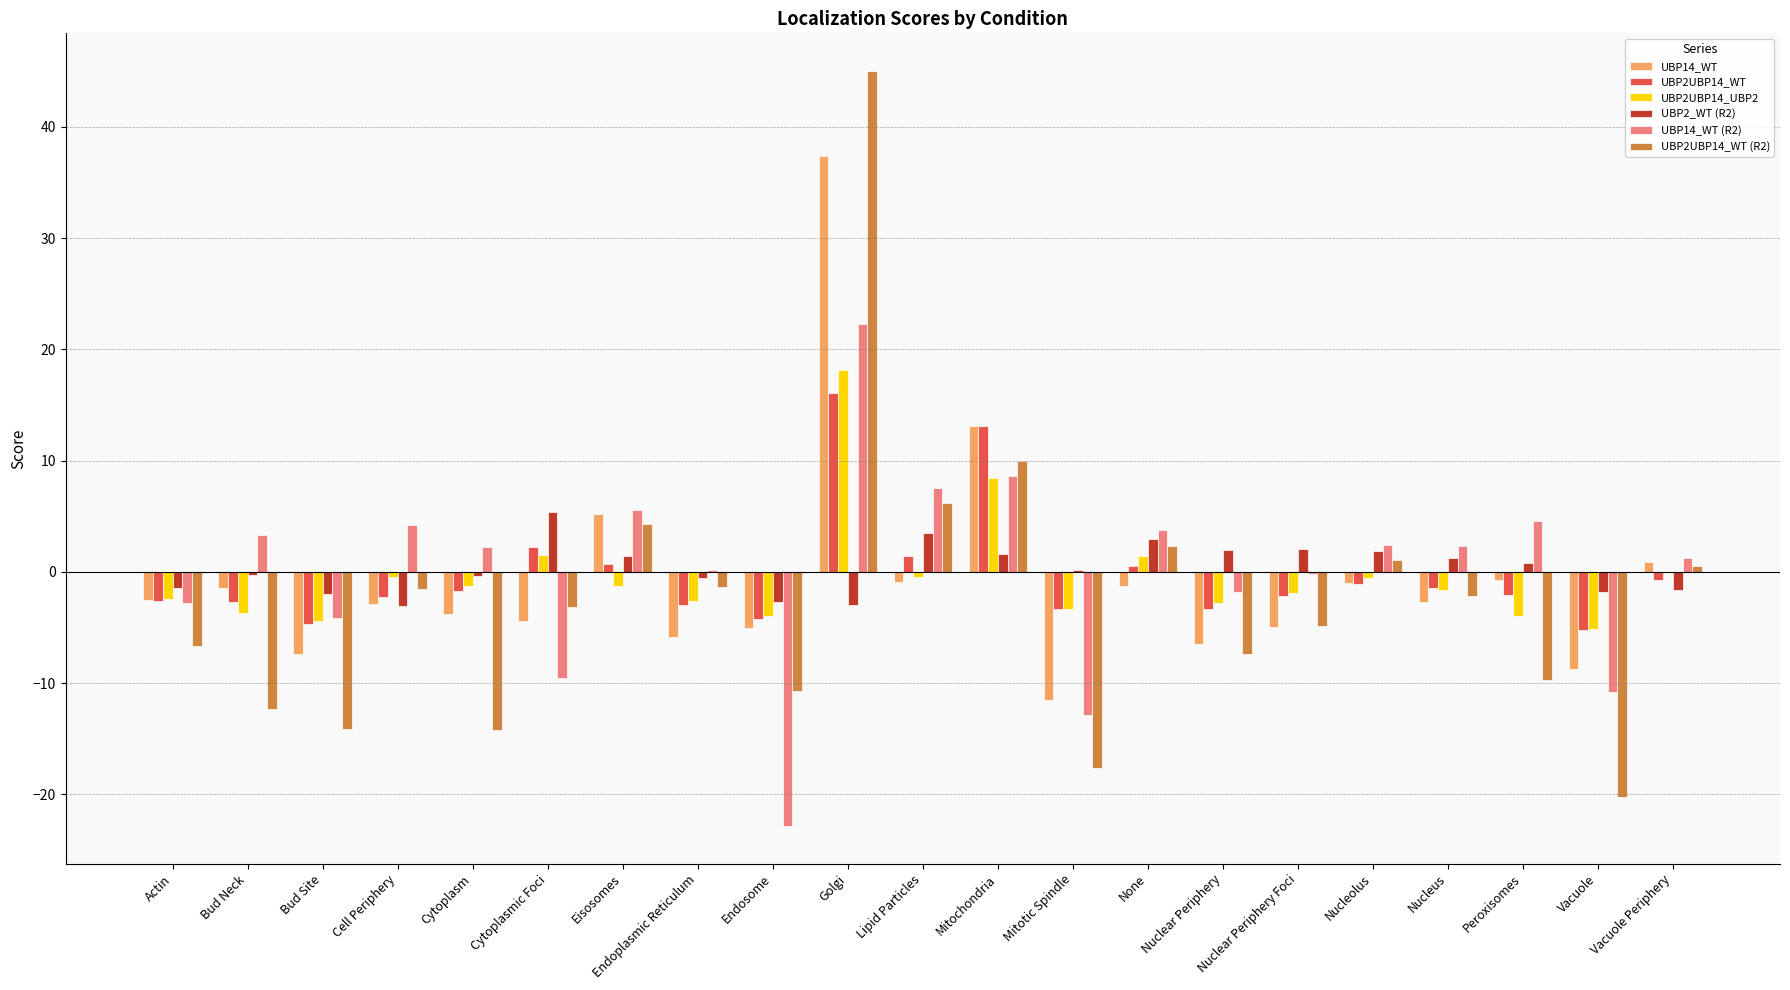

The UBP2UBP14_WT (R2) series shows -28.9 at Vacuole. True or false?

False